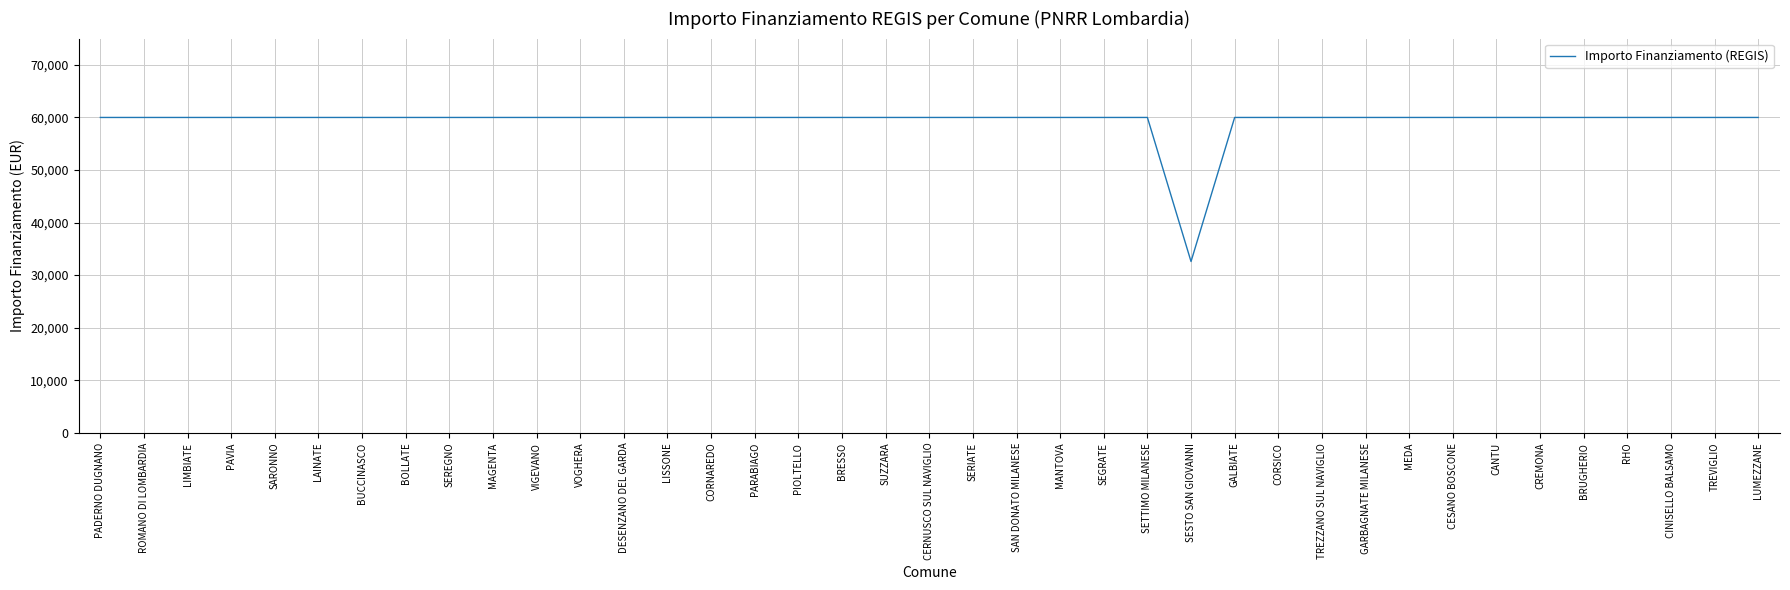

What is the minimum value shown in the chart?

32589